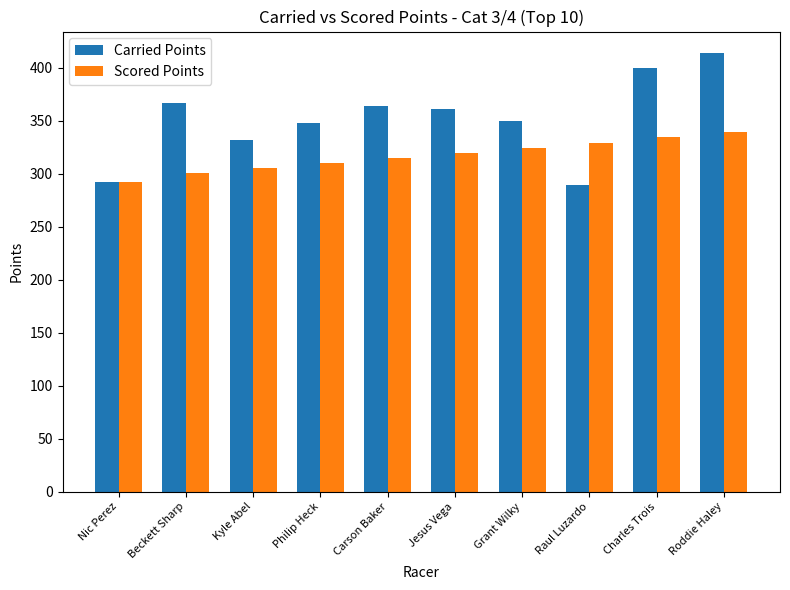

Which series has the largest total across all categories?

Carried Points